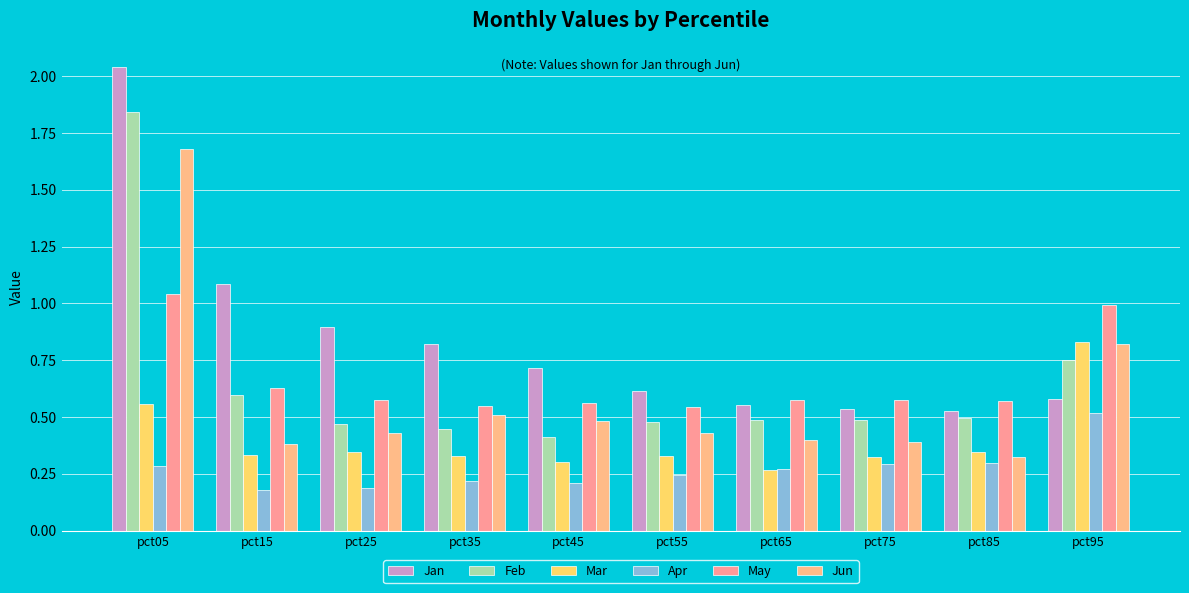

What is the difference between the maximum and minimum values in the Jan series?

1.5